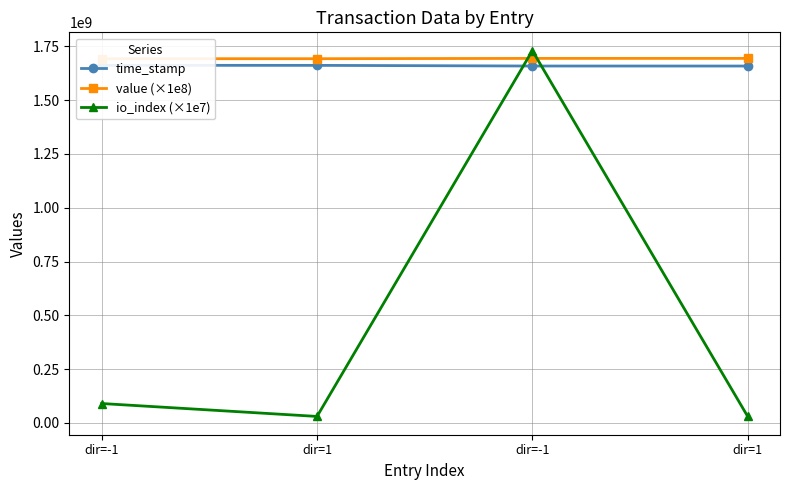

What is the spread (max minus min) of values at dir=-1?

1602458455.0